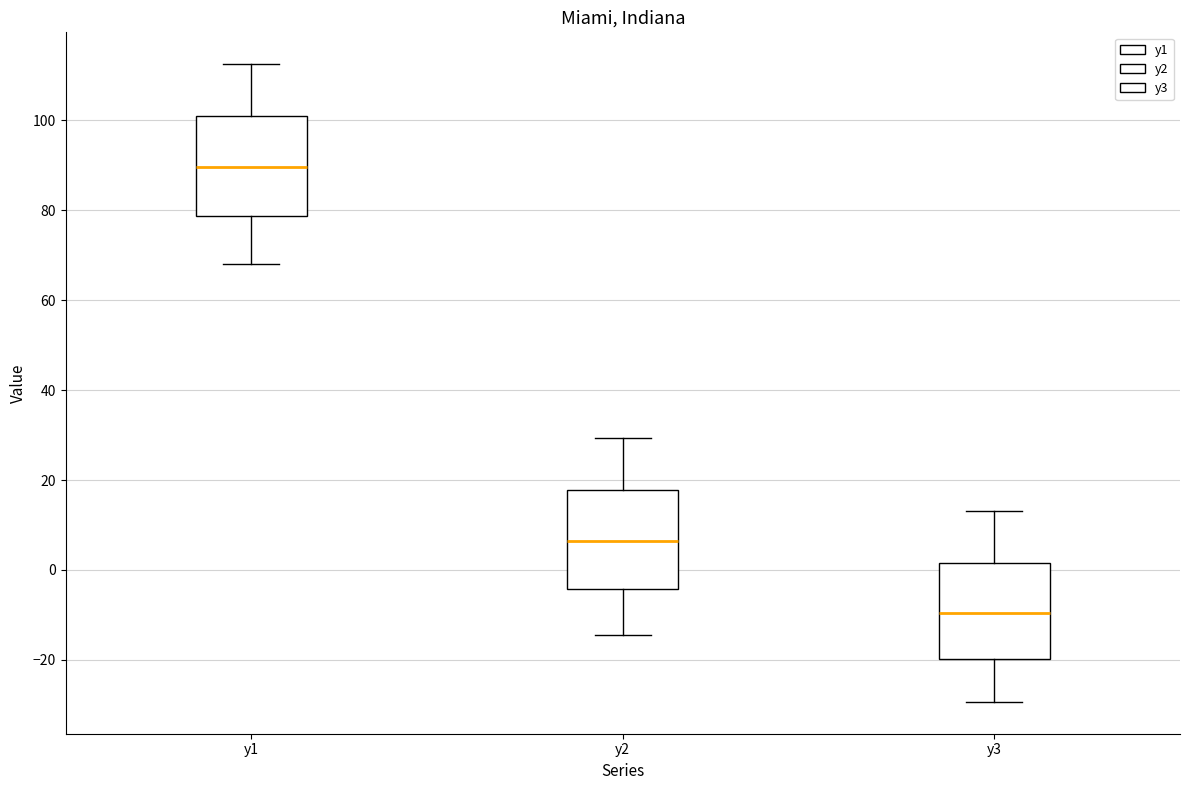

Which box has the lowest median line?

y3